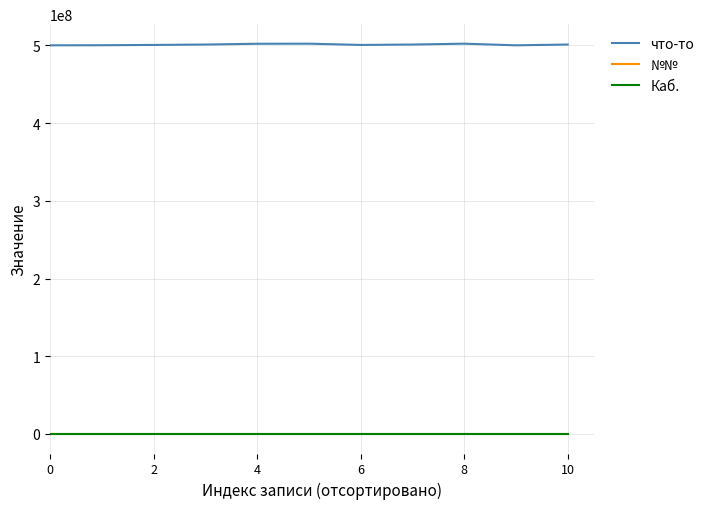

True or false: что-то and Каб. cross at least once.

False